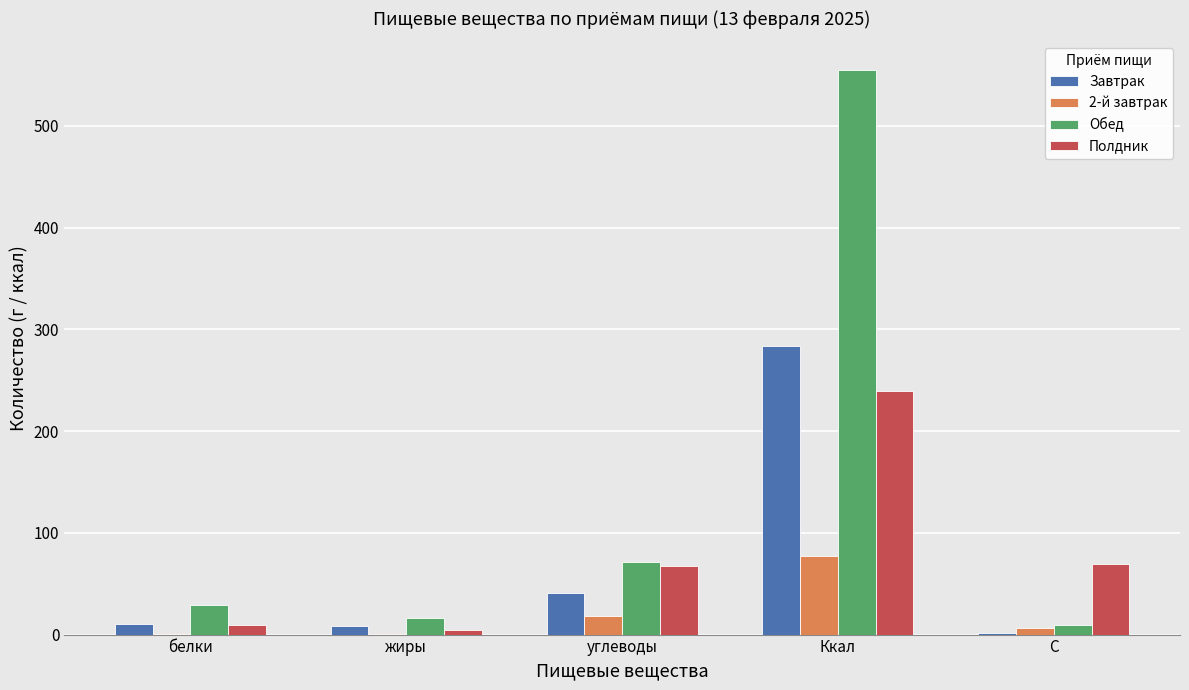

At which label does Завтрак reach its peak?

Ккал